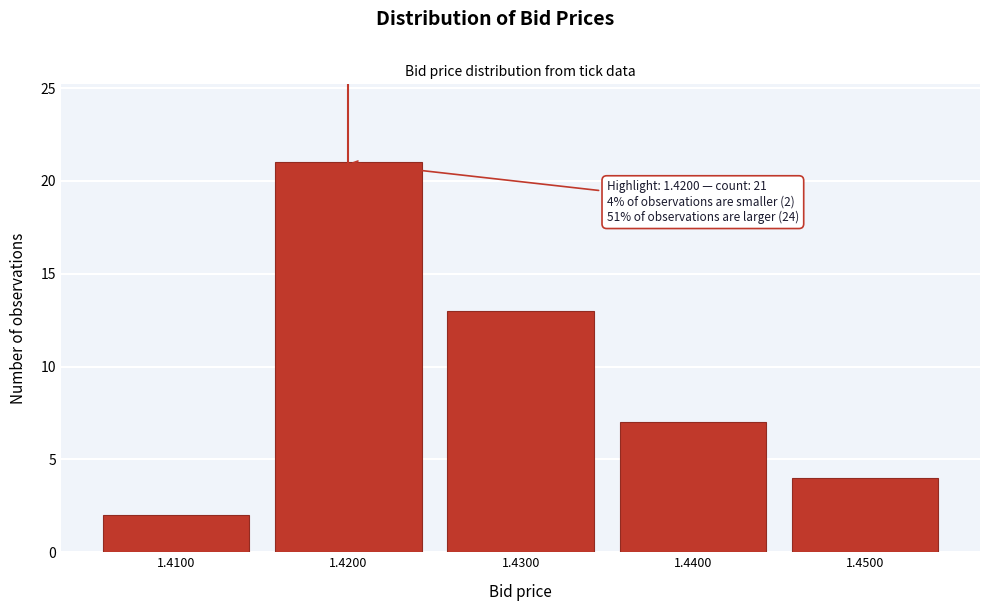

Reading left to right, list all the values displayed in this chart.

2	21	13	7	4